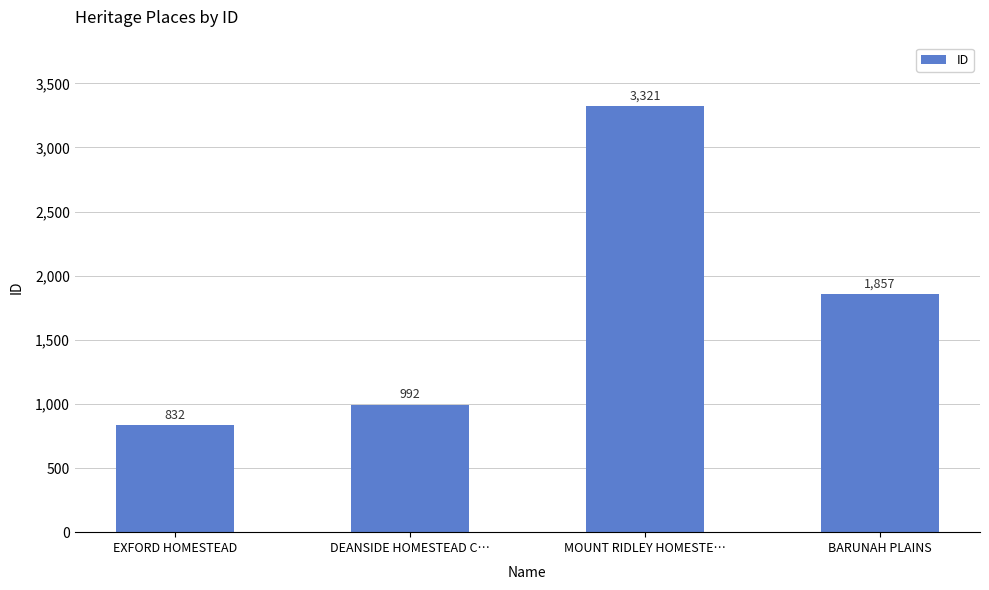

Rank the categories by value from highest to lowest.

MOUNT RIDLEY HOMESTE…, BARUNAH PLAINS, DEANSIDE HOMESTEAD C…, EXFORD HOMESTEAD